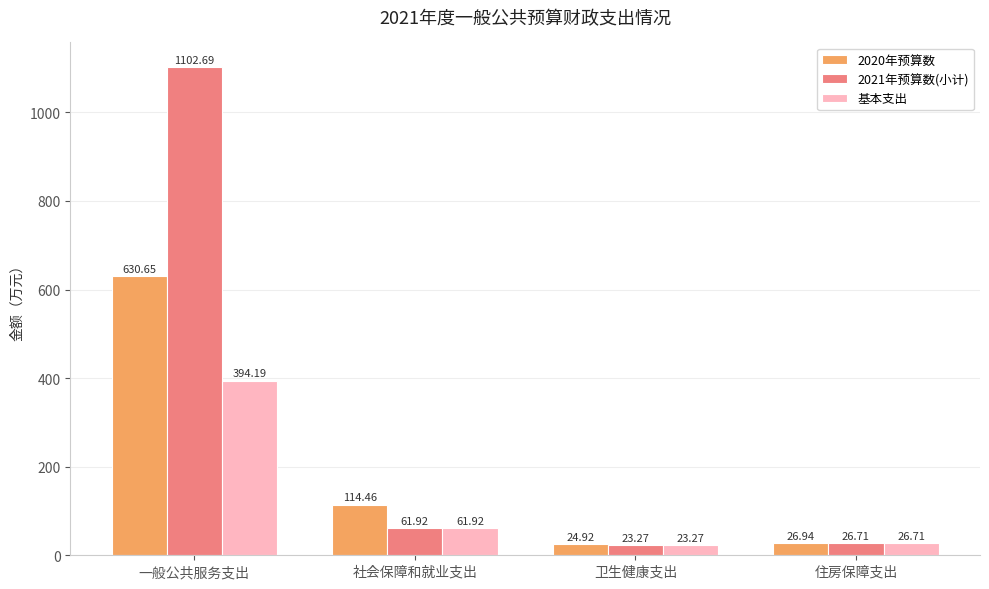

Is it true that 2021年预算数(小计) equals 26.7 at 住房保障支出?

True